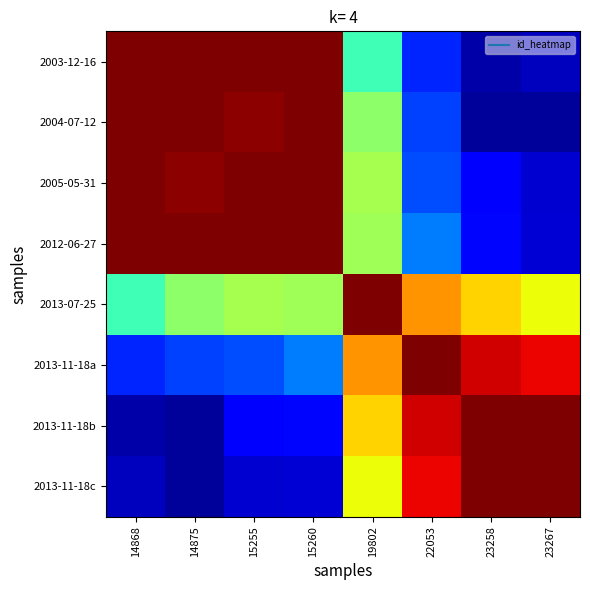

Rank the series by their maximum value, from lowest to highest.

2003-12-16, 2004-07-12, 2005-05-31, 2012-06-27, 2013-07-25, 2013-11-18a, 2013-11-18b, 2013-11-18c